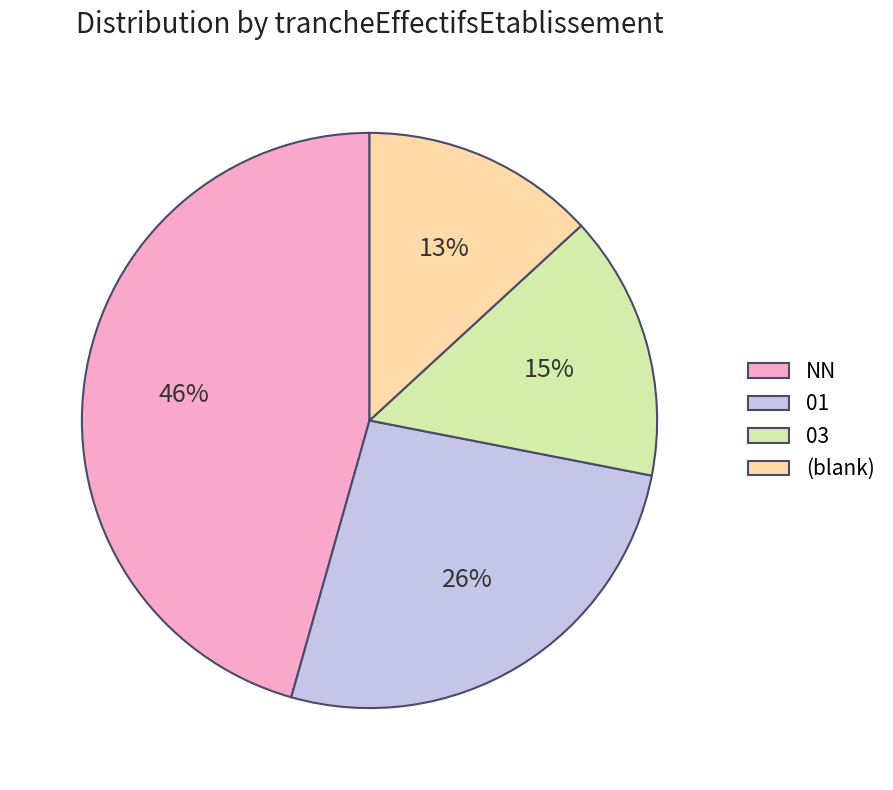

Combined, do NN and 03 account for over 50%?

Yes